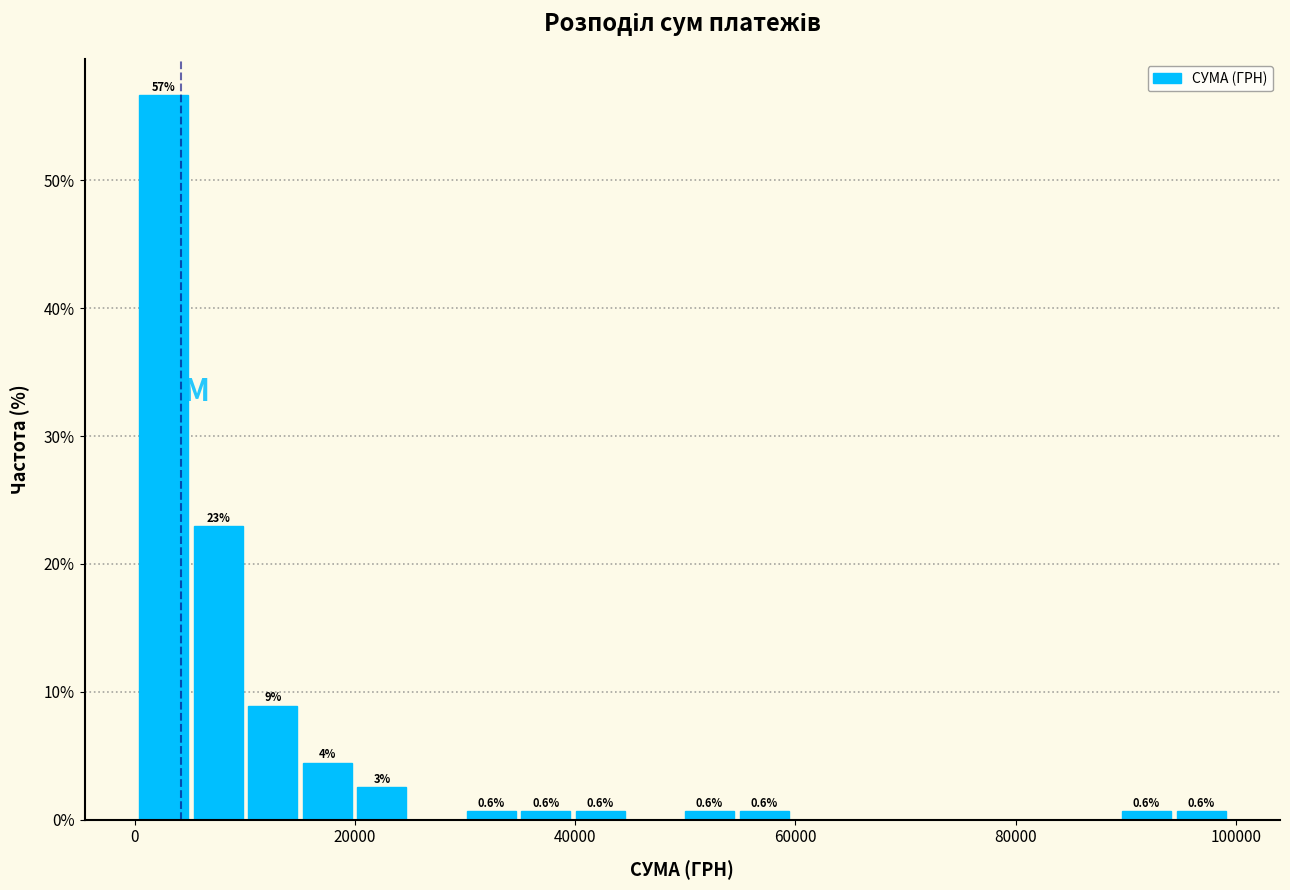

Around what value on the x-axis is the tallest bar? Give the approximate position of its centre, as read against the axis.

2000